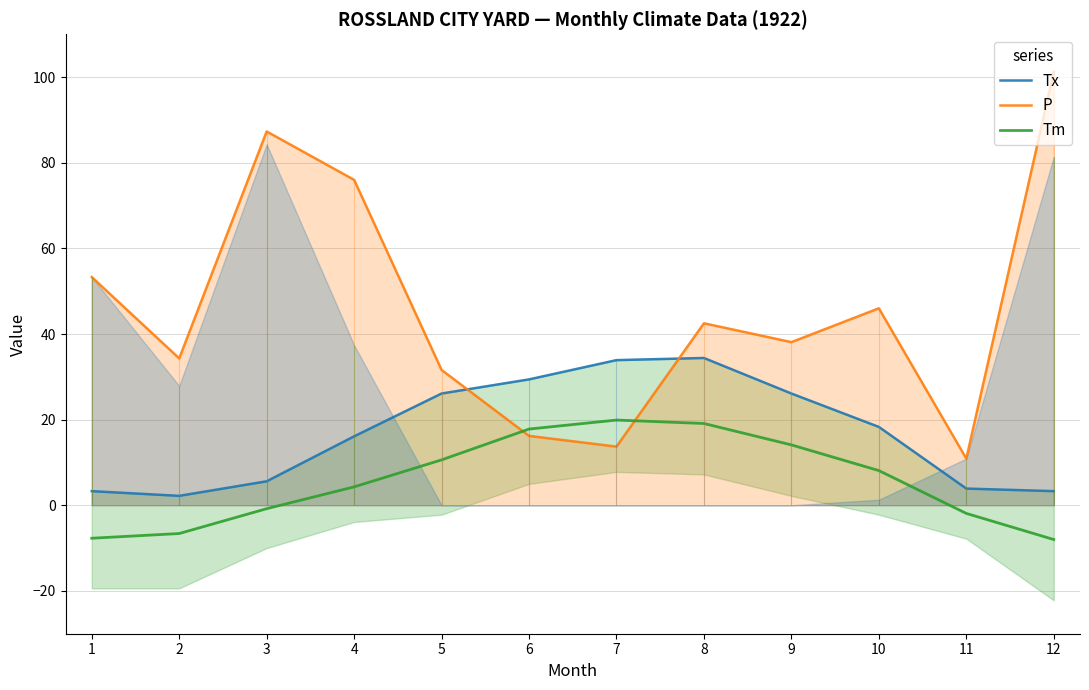

How many values in the Tm series are below 8?

6